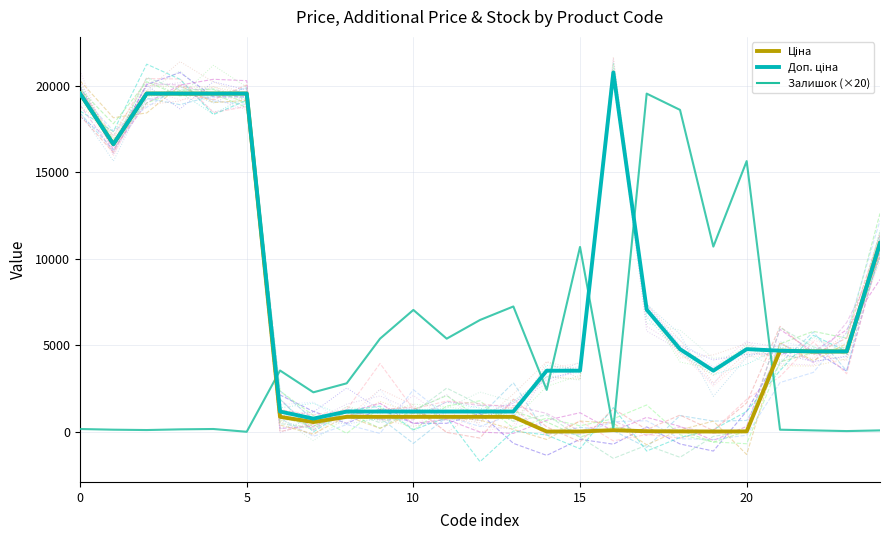

How many lines are shown in the chart?

3